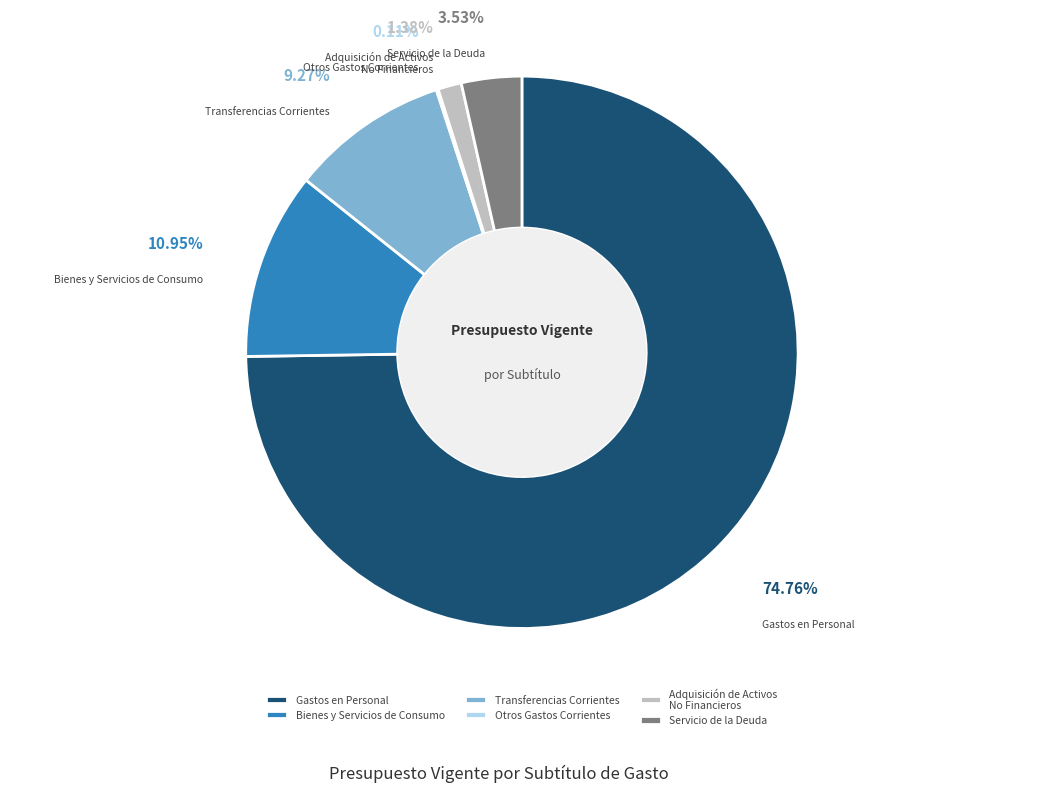

Combined, do Transferencias Corrientes and Servicio de la Deuda account for over 50%?

No